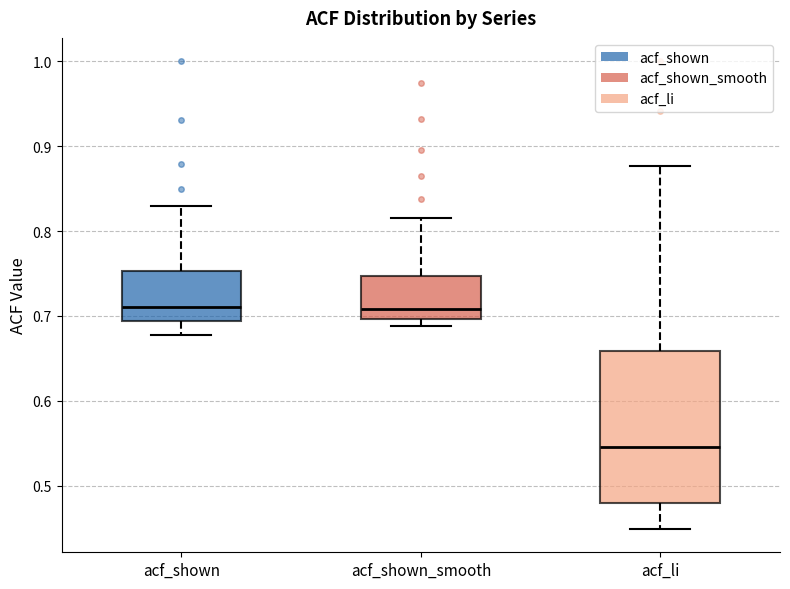

Which box's median line is the lowest?

acf_li